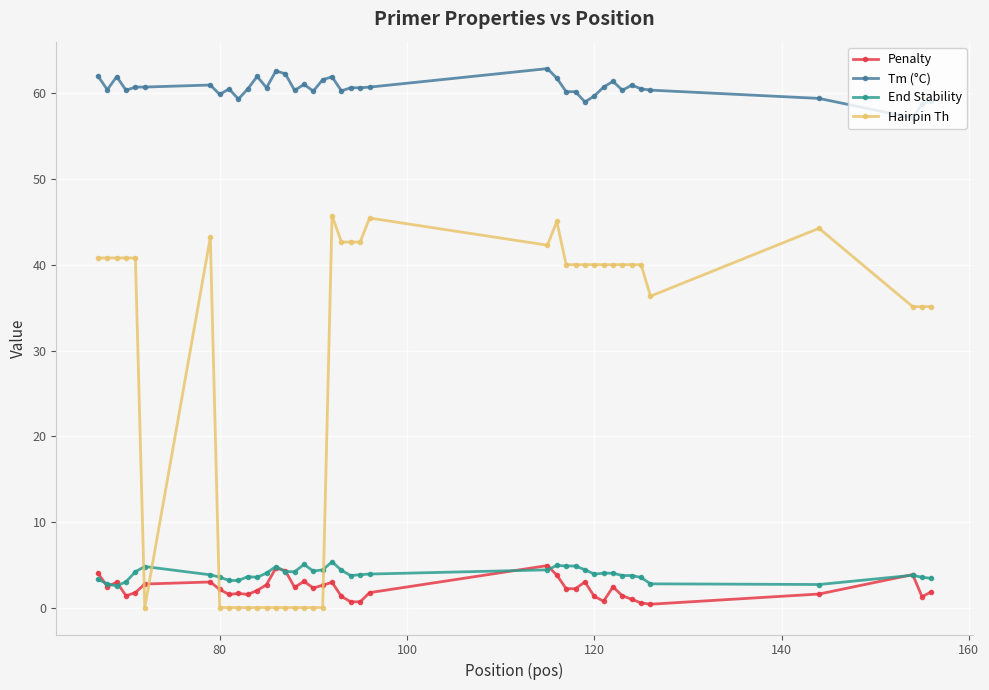

What are all the series names shown in the legend?

Penalty, Tm (°C), End Stability, Hairpin Th